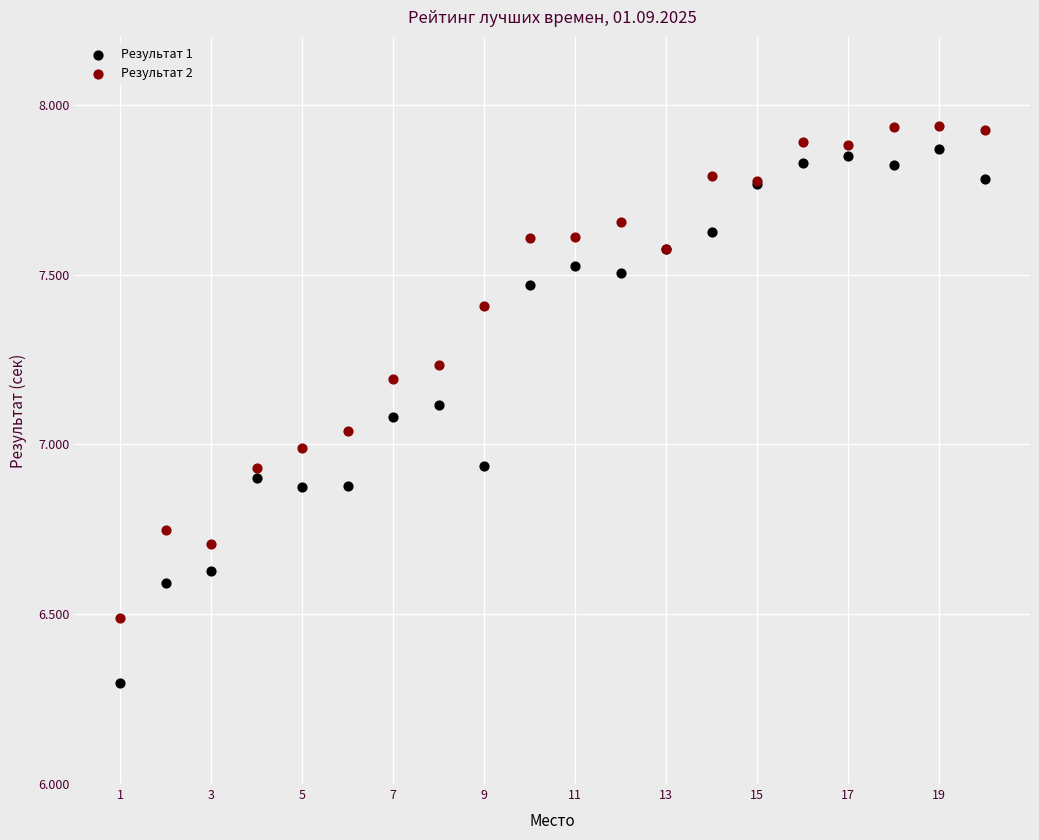

What is the X range (max minus min) for the scatter plot?

19.0